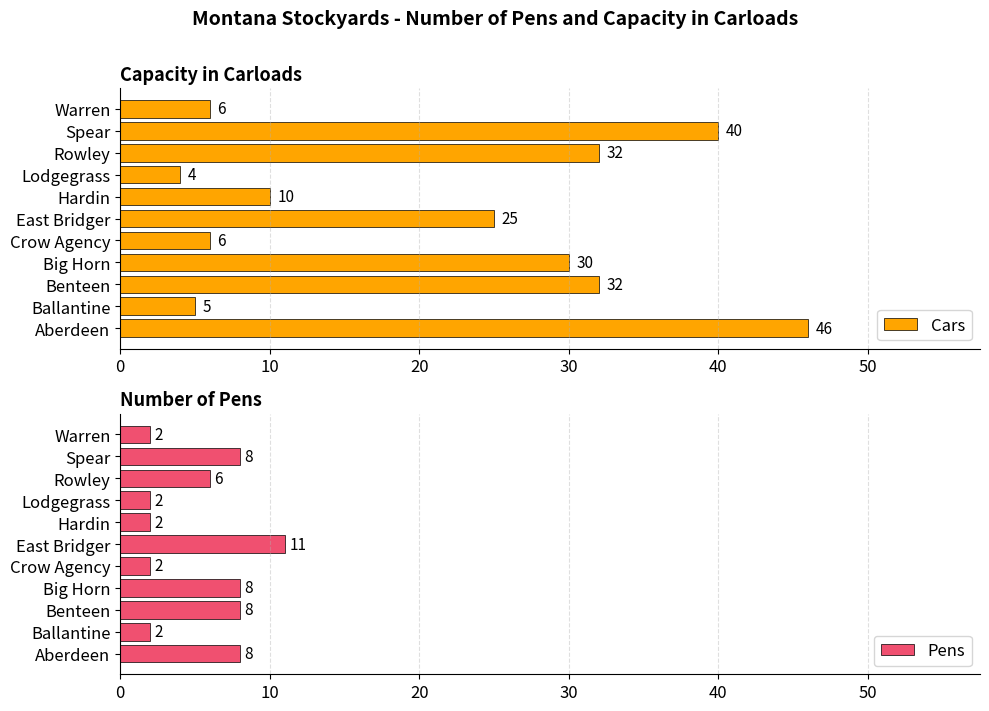

The value of Pens at Aberdeen is 8. True or false?

True